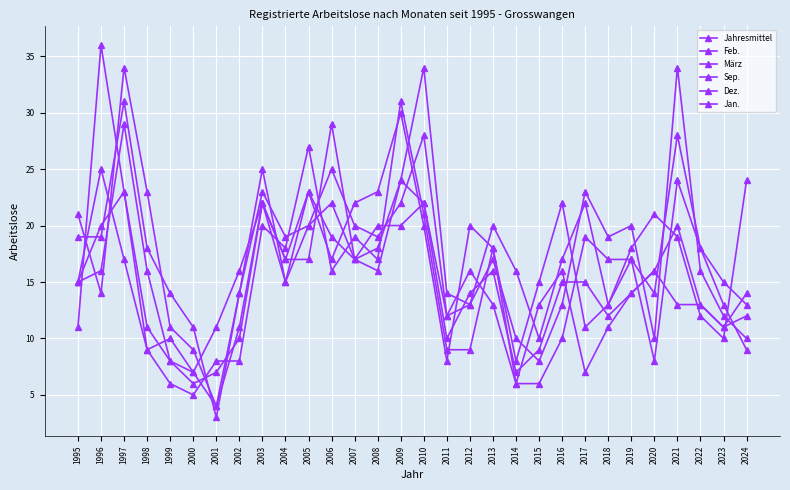

At which category does März reach its first local valley?

2001